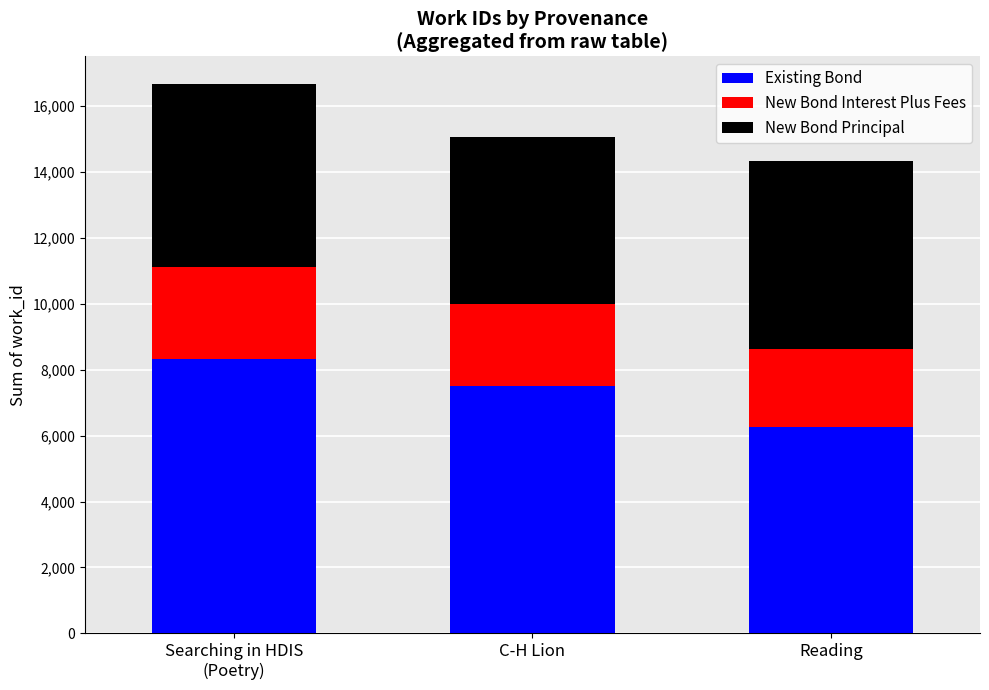

What is the minimum value for Existing Bond?

6250